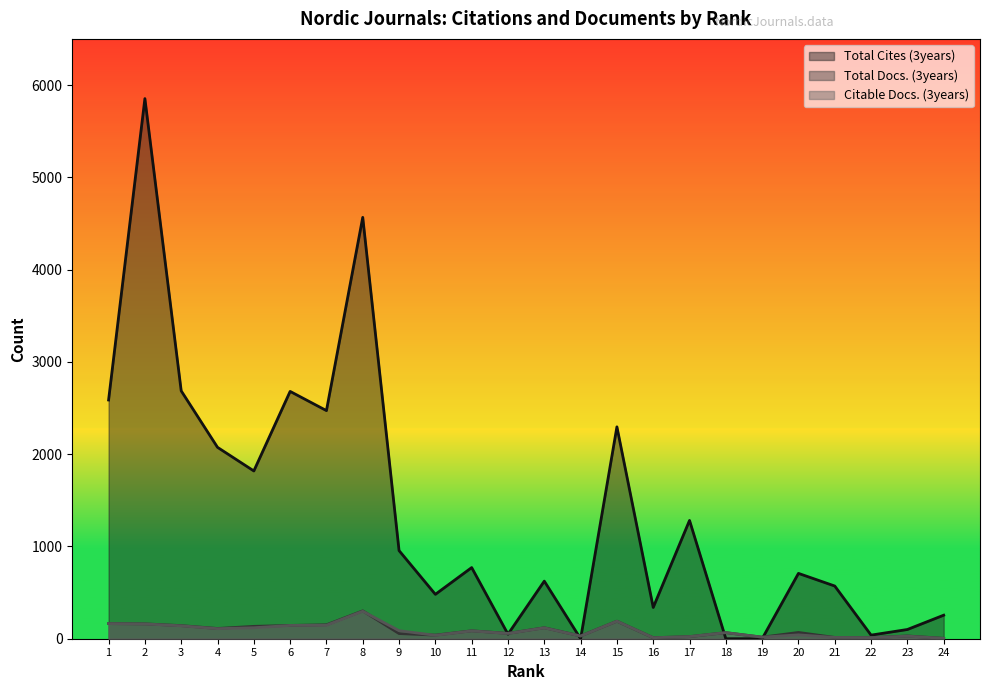

What is the value of the Total Cites (3years) point at the 16th from the left?

339